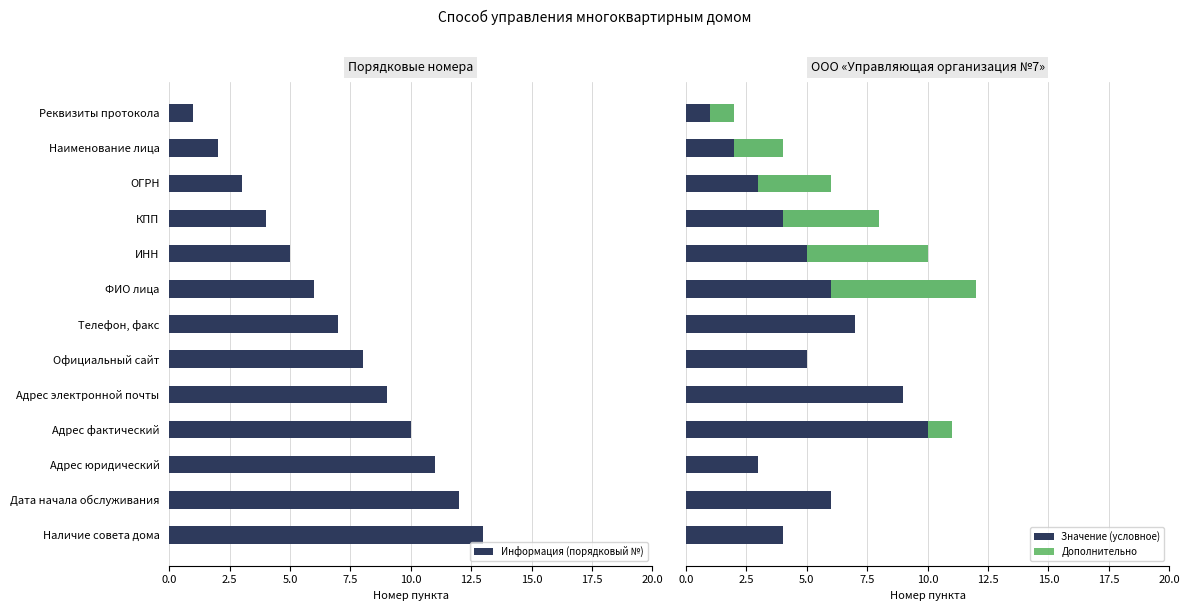

Rank the categories by Информация (порядковый №) value from lowest to highest.

Реквизиты протокола, Наименование лица, ОГРН, КПП, ИНН, ФИО лица, Телефон, факс, Официальный сайт, Адрес электронной почты, Адрес фактический, Адрес юридический, Дата начала обслуживания, Наличие совета дома